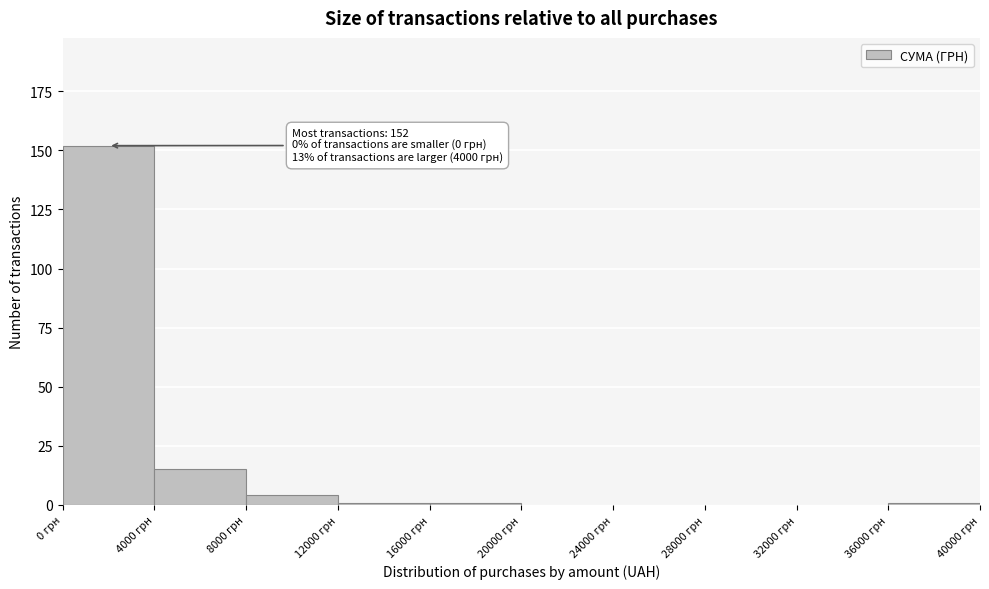

Over which range of the x-axis is the bar tallest?

0 to 4000